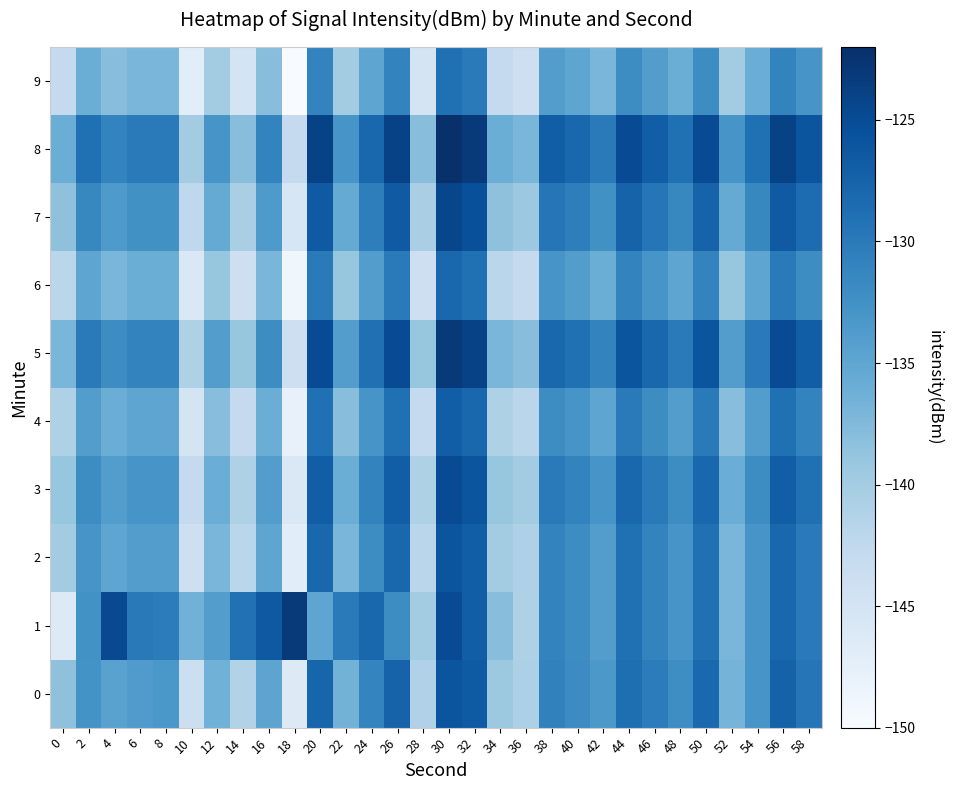

Which series has the largest total across all categories?

8